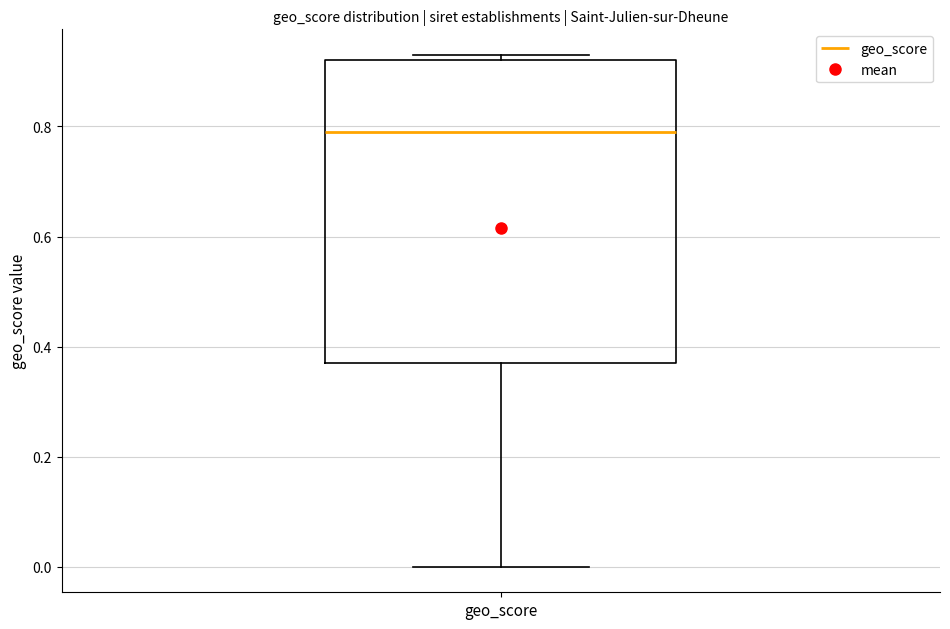

Where is the lower edge of the box for geo_score on the y-axis? The values are not printed on the chart, so give them approximately, as read against the axis.

0.38